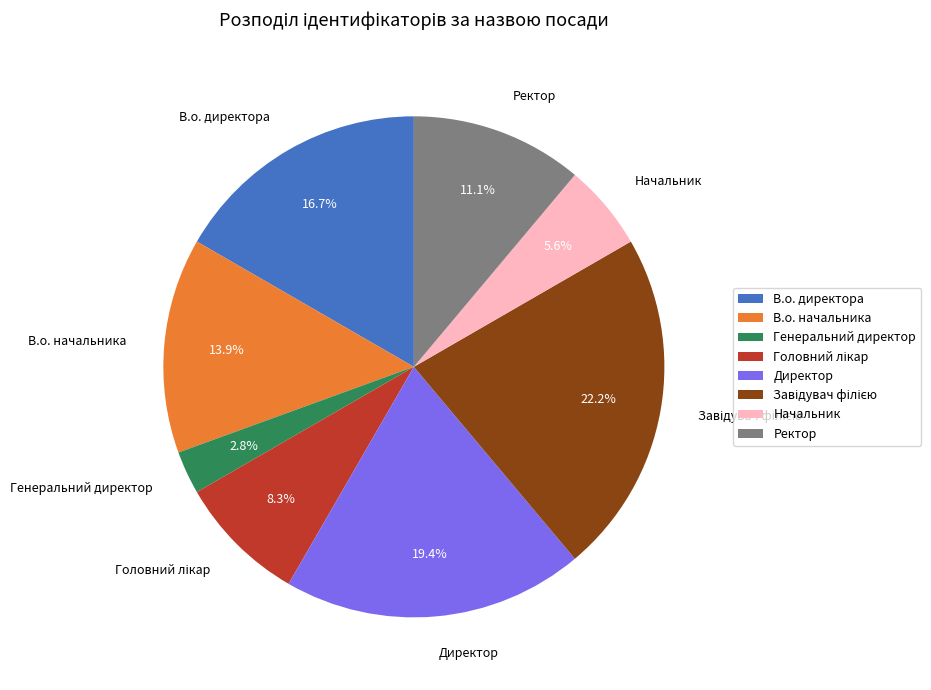

Which has a higher value, Начальник or В.о. начальника?

В.о. начальника